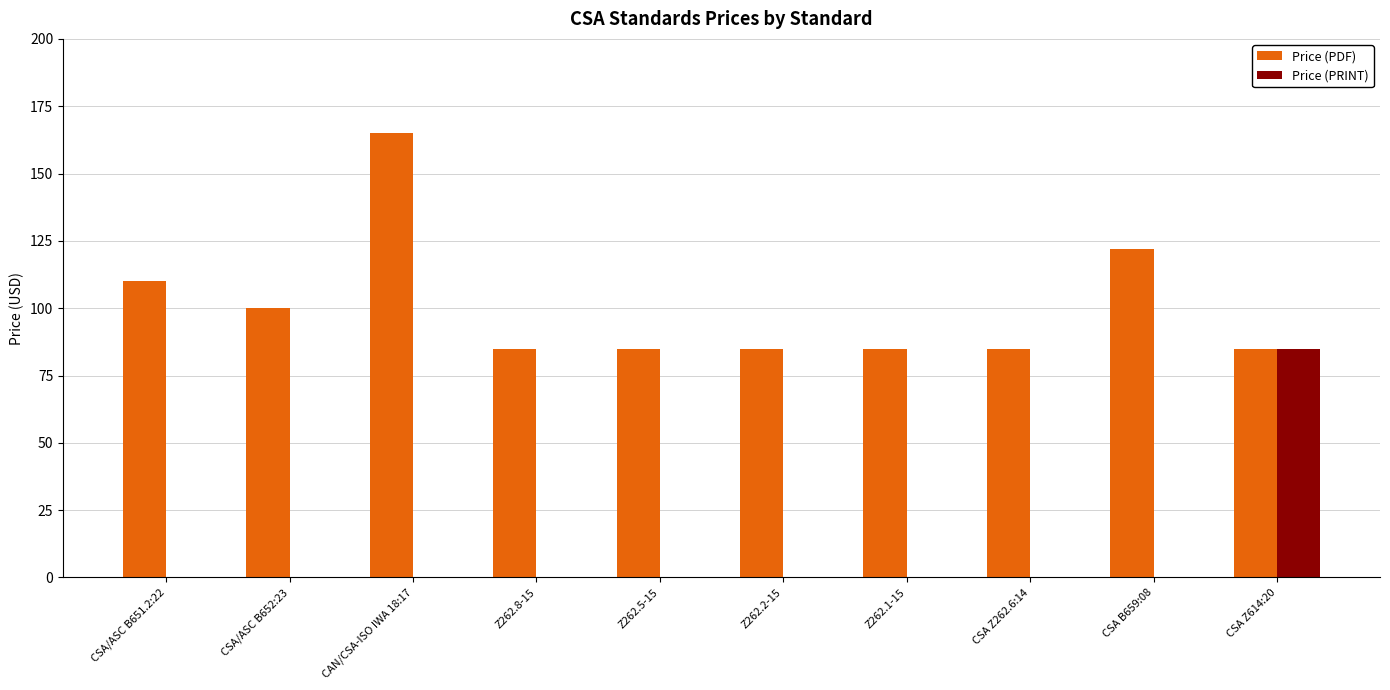

The value of Price (PDF) at Z262.5-15 is 85. True or false?

True